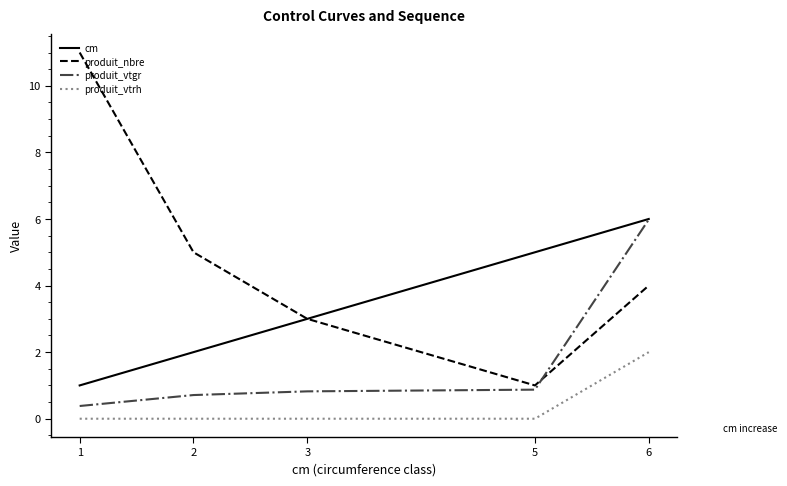

Reading right to left, extract all data points from this chart.

cm: 6.0	5.0	3.0	2.0	1.0
produit_nbre: 4.0	1.0	3.0	5.0	11.0
produit_vtgr: 6.0	0.9	0.8	0.7	0.4
produit_vtrh: 2.0	0.0	0.0	0.0	0.0